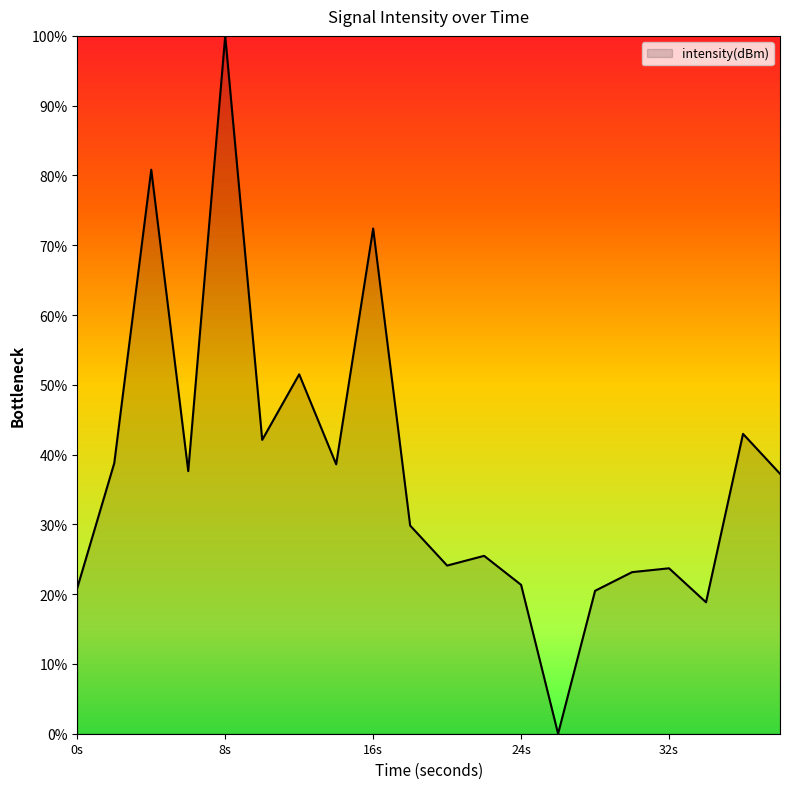

How many values are above zero?

19